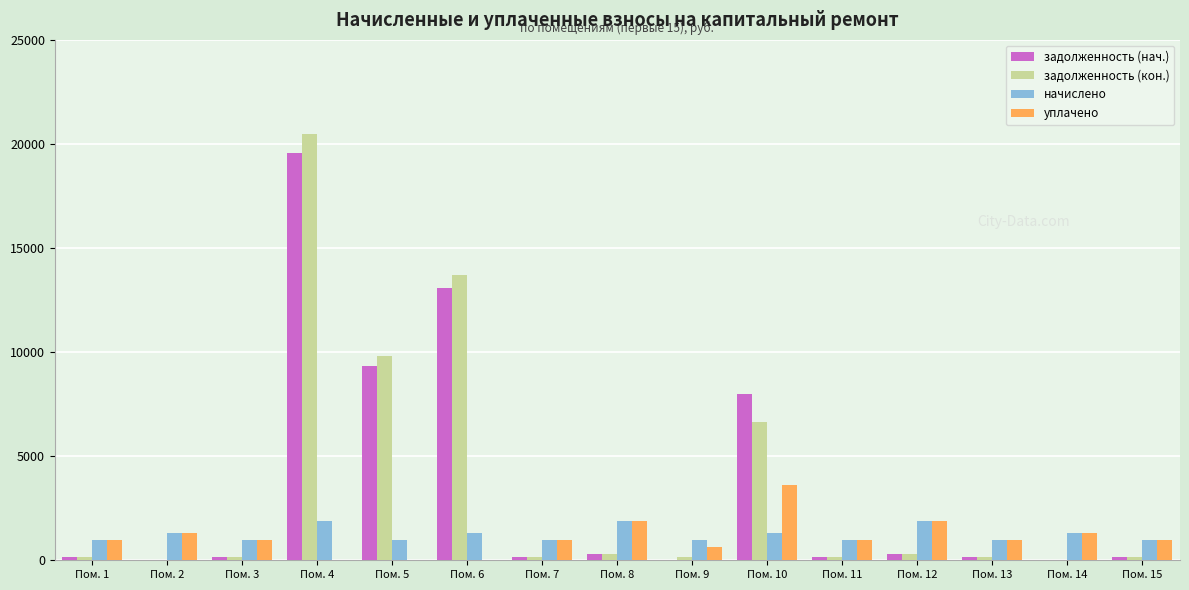

Between Пом. 8 and Пом. 10, which series saw the biggest shift?

задолженность (нач.)